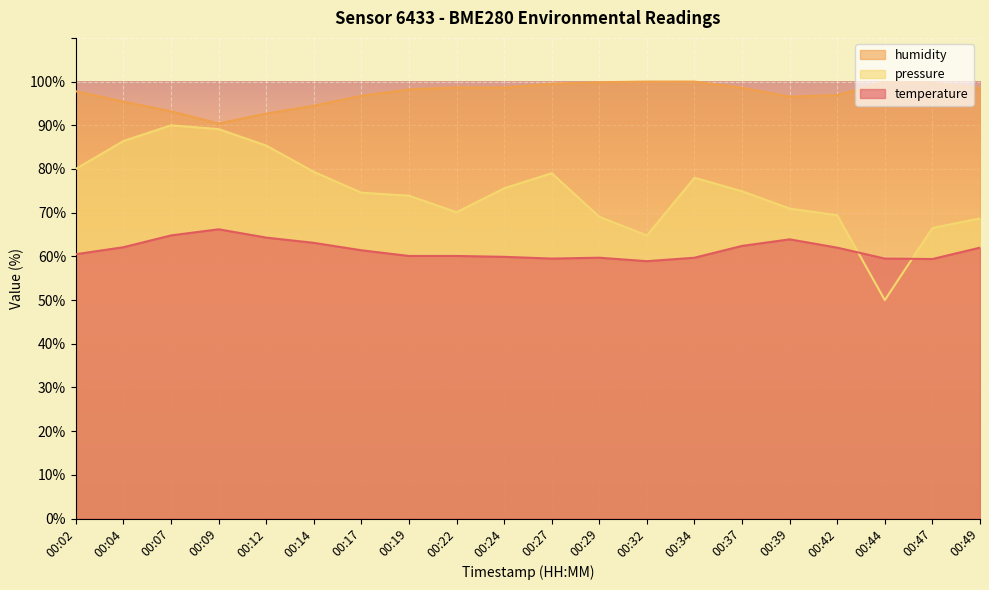

Reading left to right, list all the values displayed in this chart.

temperature: 00:02=60.5	00:04=62.1	00:07=64.8	00:09=66.2	00:12=64.3	00:14=63.1	00:17=61.4	00:19=60.1	00:22=60.1	00:24=59.9	00:27=59.5	00:29=59.7	00:32=58.9	00:34=59.7	00:37=62.4	00:39=63.9	00:42=62.0	00:44=59.5	00:47=59.4	00:49=62.0
humidity: 00:02=97.8	00:04=95.4	00:07=93.2	00:09=90.4	00:12=92.7	00:14=94.5	00:17=96.7	00:19=98.2	00:22=98.7	00:24=98.6	00:27=99.5	00:29=99.8	00:32=100.0	00:34=100.0	00:37=98.6	00:39=96.6	00:42=96.9	00:44=99.9	00:47=99.7	00:49=98.5
pressure_norm: 00:02=80.0	00:04=86.4	00:07=90.0	00:09=89.1	00:12=85.4	00:14=79.3	00:17=74.6	00:19=73.9	00:22=70.1	00:24=75.6	00:27=79.0	00:29=69.1	00:32=64.8	00:34=78.0	00:37=74.9	00:39=70.9	00:42=69.4	00:44=50.0	00:47=66.5	00:49=68.7